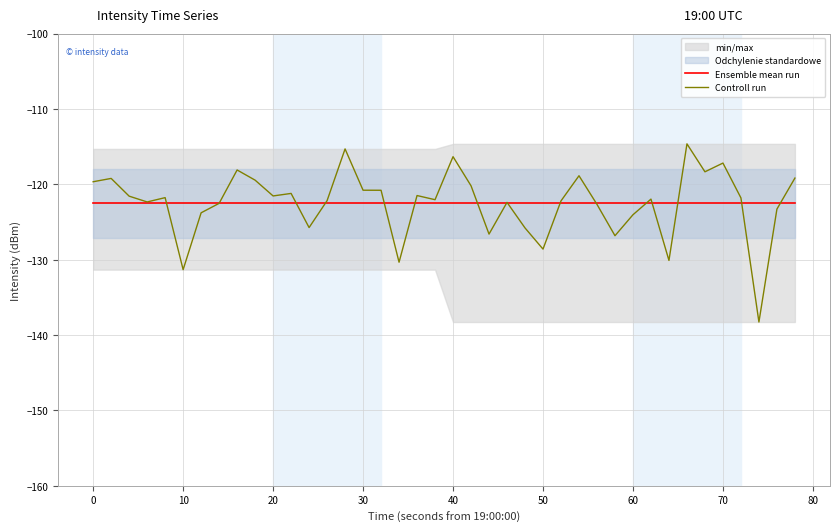

The value of Ensemble mean run at 20 is -84.0. True or false?

False